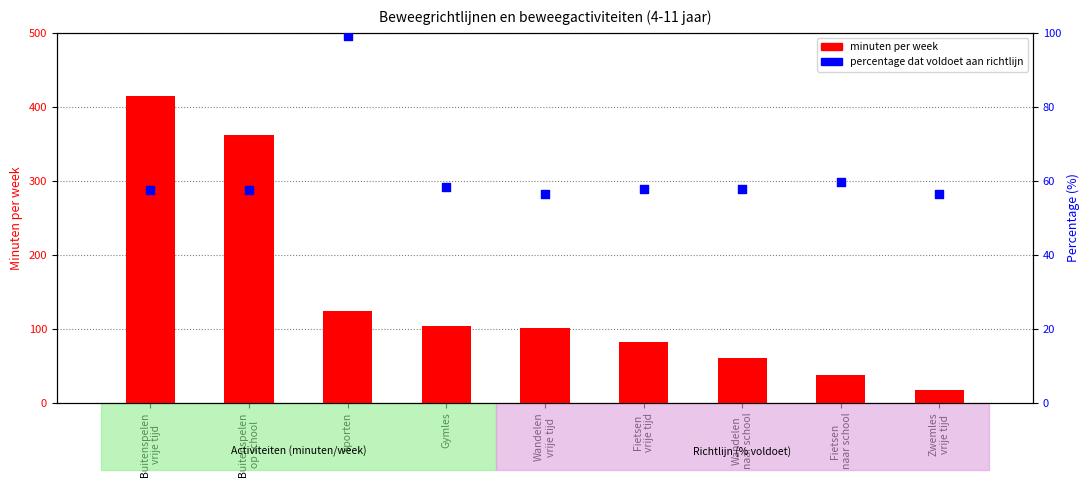

Which series reaches the minimum Y coordinate?

minuten per week